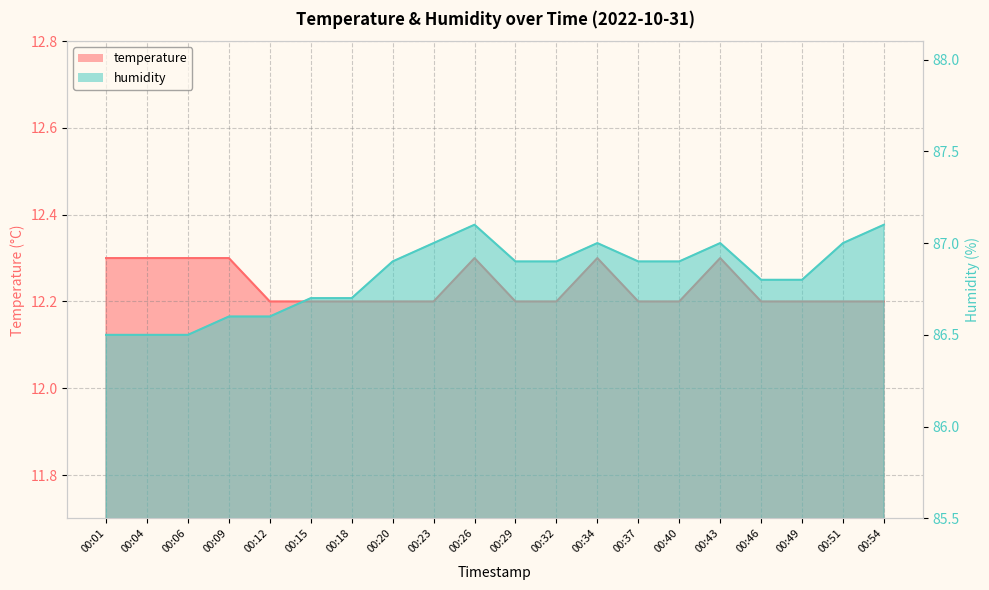

What value does the humidity series have at 00:37?

86.9